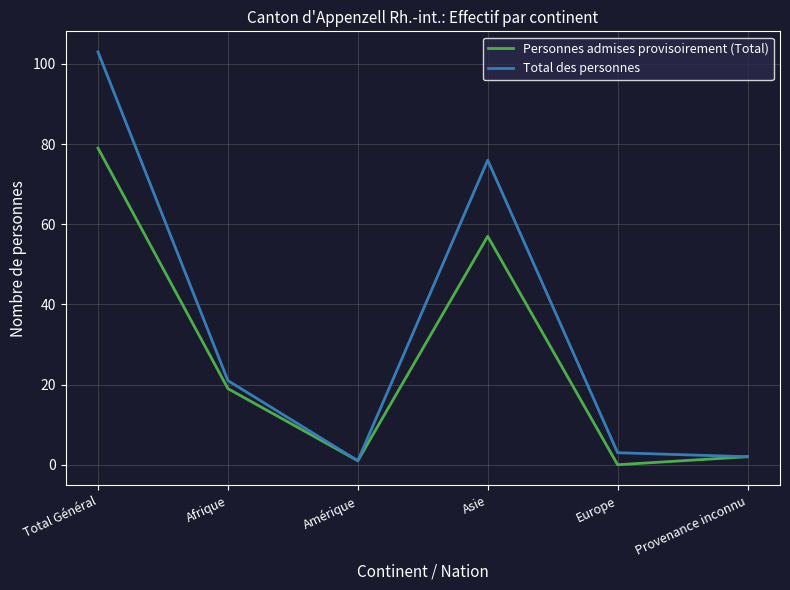

Reading left to right, transcribe all the data shown in this chart.

Personnes admises provisoirement (Total): Total Général=79	Afrique=19	Amérique=1	Asie=57	Europe=0	Provenance inconnu=2
Total des personnes: Total Général=103	Afrique=21	Amérique=1	Asie=76	Europe=3	Provenance inconnu=2